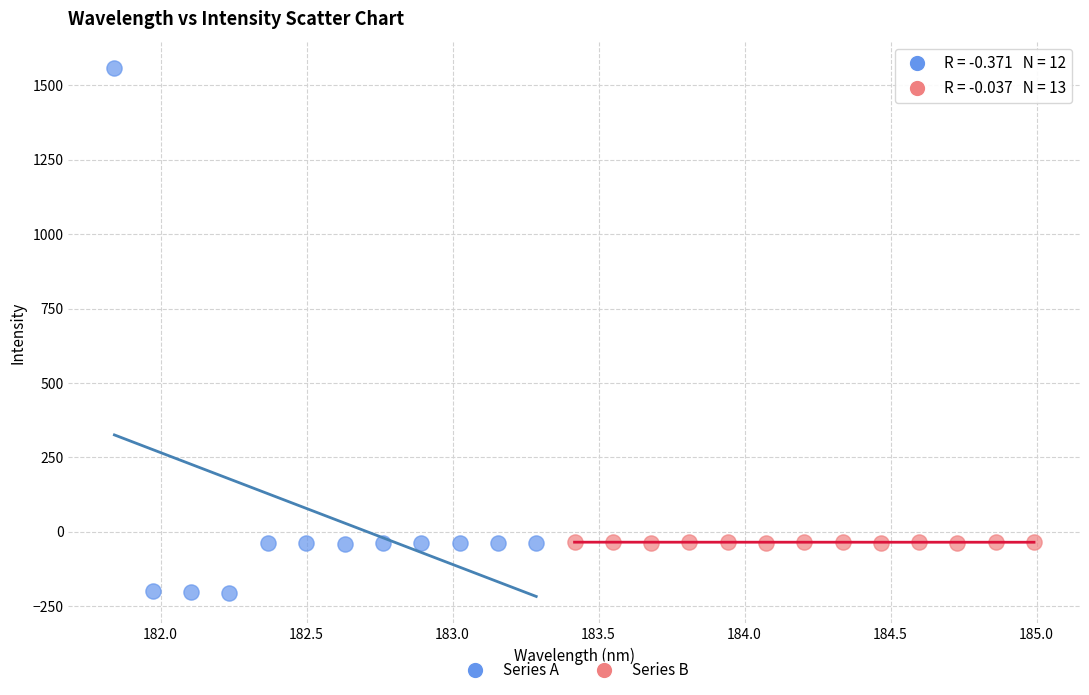

Which series has the widest spread of Y values?

Series A